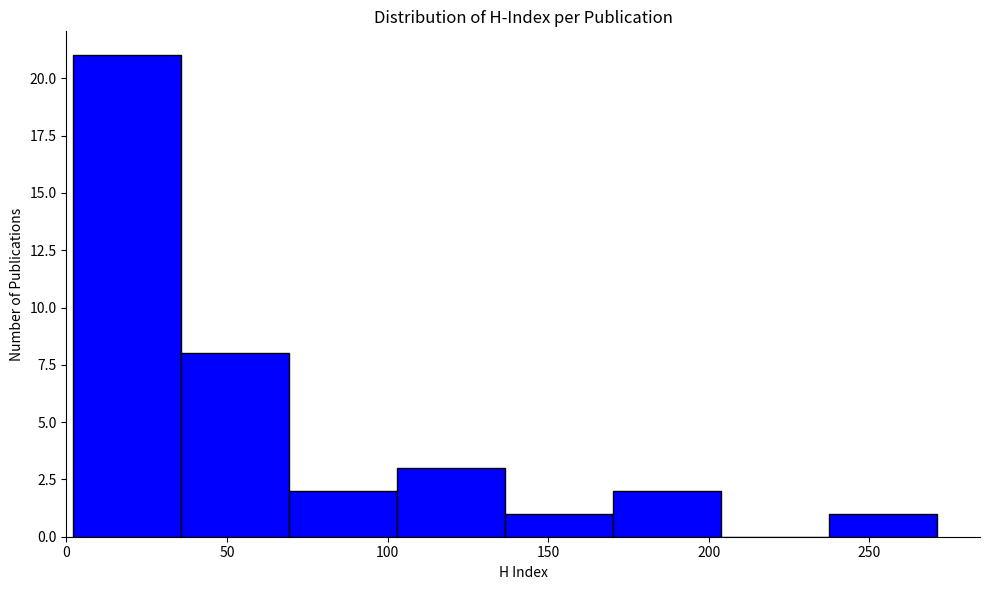

Reading left to right, list every bar in this chart as the range it spans on the x-axis followed by its height. Neither the bar edges nor the heights are printed on the chart, so give them approximately, as read against the axes.

0 to 35: 21
35 to 70: 8
70 to 105: 2
105 to 135: 3
135 to 170: 1
170 to 205: 2
205 to 235: 0
235 to 270: 1